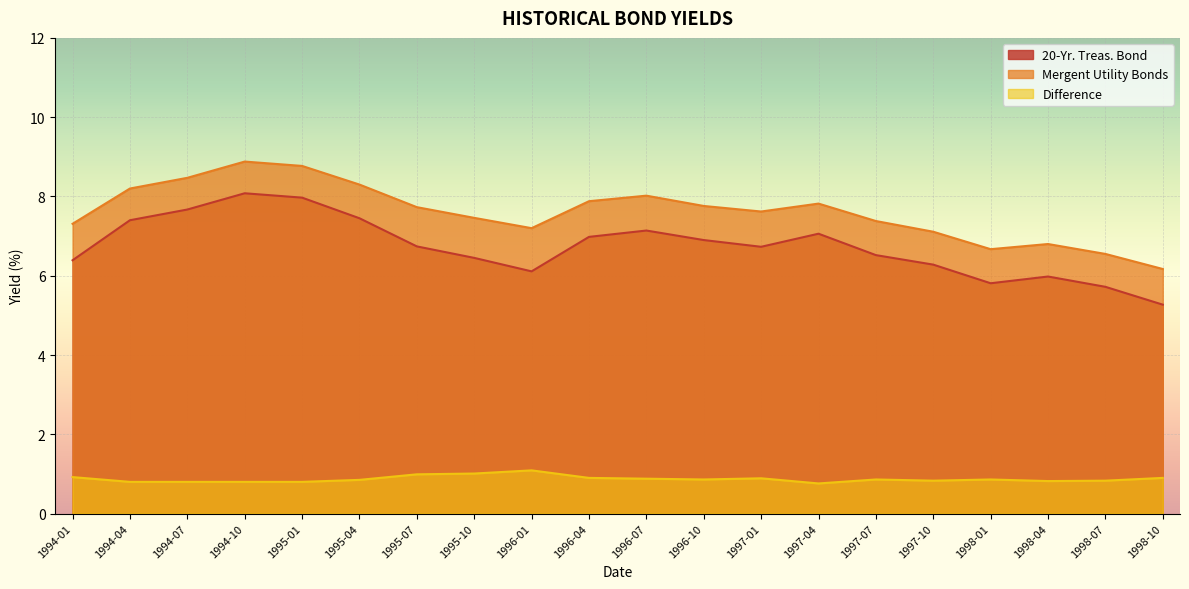

What is the label of the 1st point from the left?

1994-01